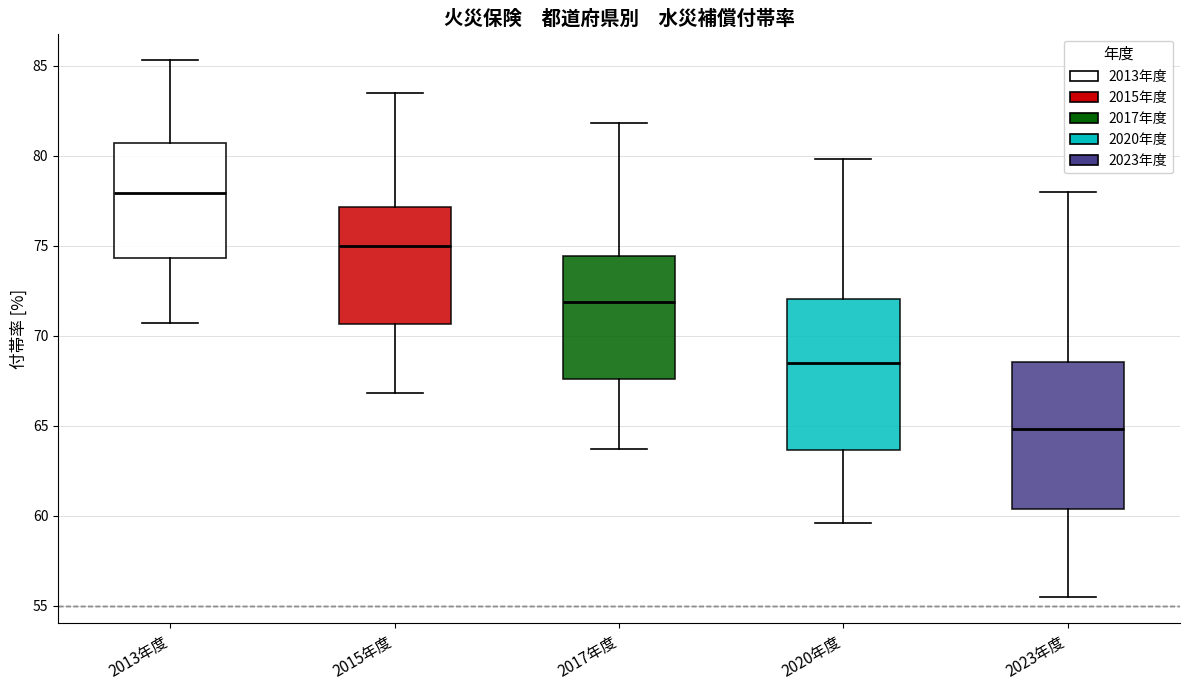

Reading left to right, transcribe this box plot: for each box, give where its median line is, the range the box spans, and where its two whiskers end, as read against the y-axis. The values are not printed on the chart, so give them approximately, as read against the axis.

2013年度: median 78.0, box 74.5 to 80.5, whiskers 70.5 to 85.5
2015年度: median 75.0, box 70.5 to 77.0, whiskers 67.0 to 83.5
2017年度: median 72.0, box 67.5 to 74.5, whiskers 63.5 to 82.0
2020年度: median 68.5, box 63.5 to 72.0, whiskers 59.5 to 80.0
2023年度: median 65.0, box 60.5 to 68.5, whiskers 55.5 to 78.0